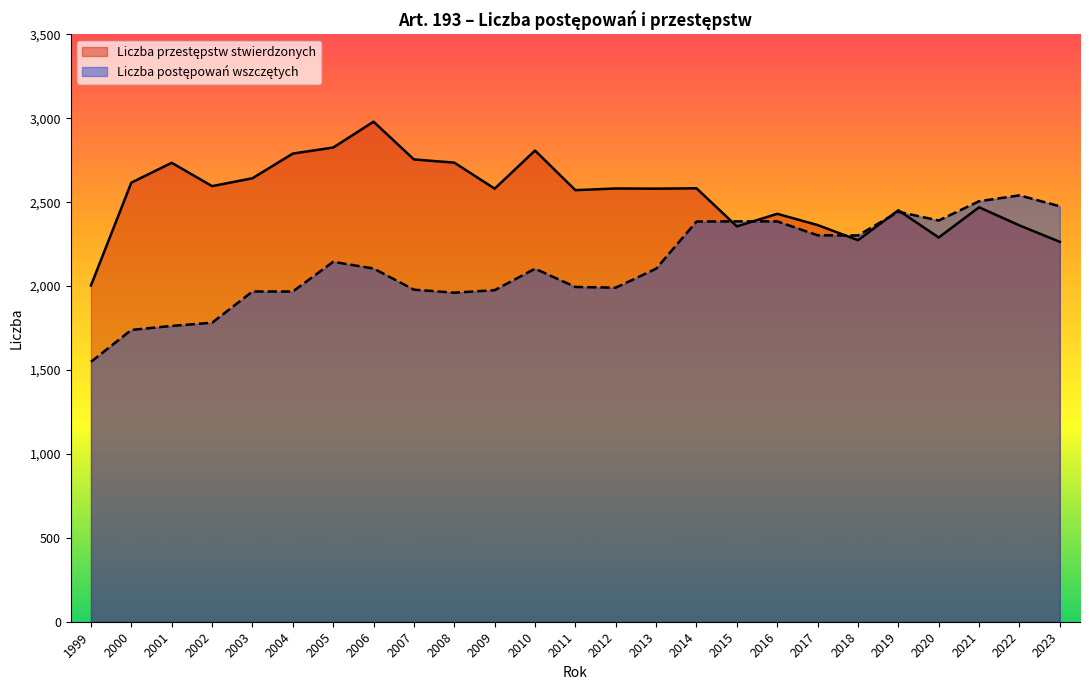

Which series ends up on top after the final intersection of Liczba postępowań wszczętych and Liczba przestępstw stwierdzonych?

Liczba postępowań wszczętych